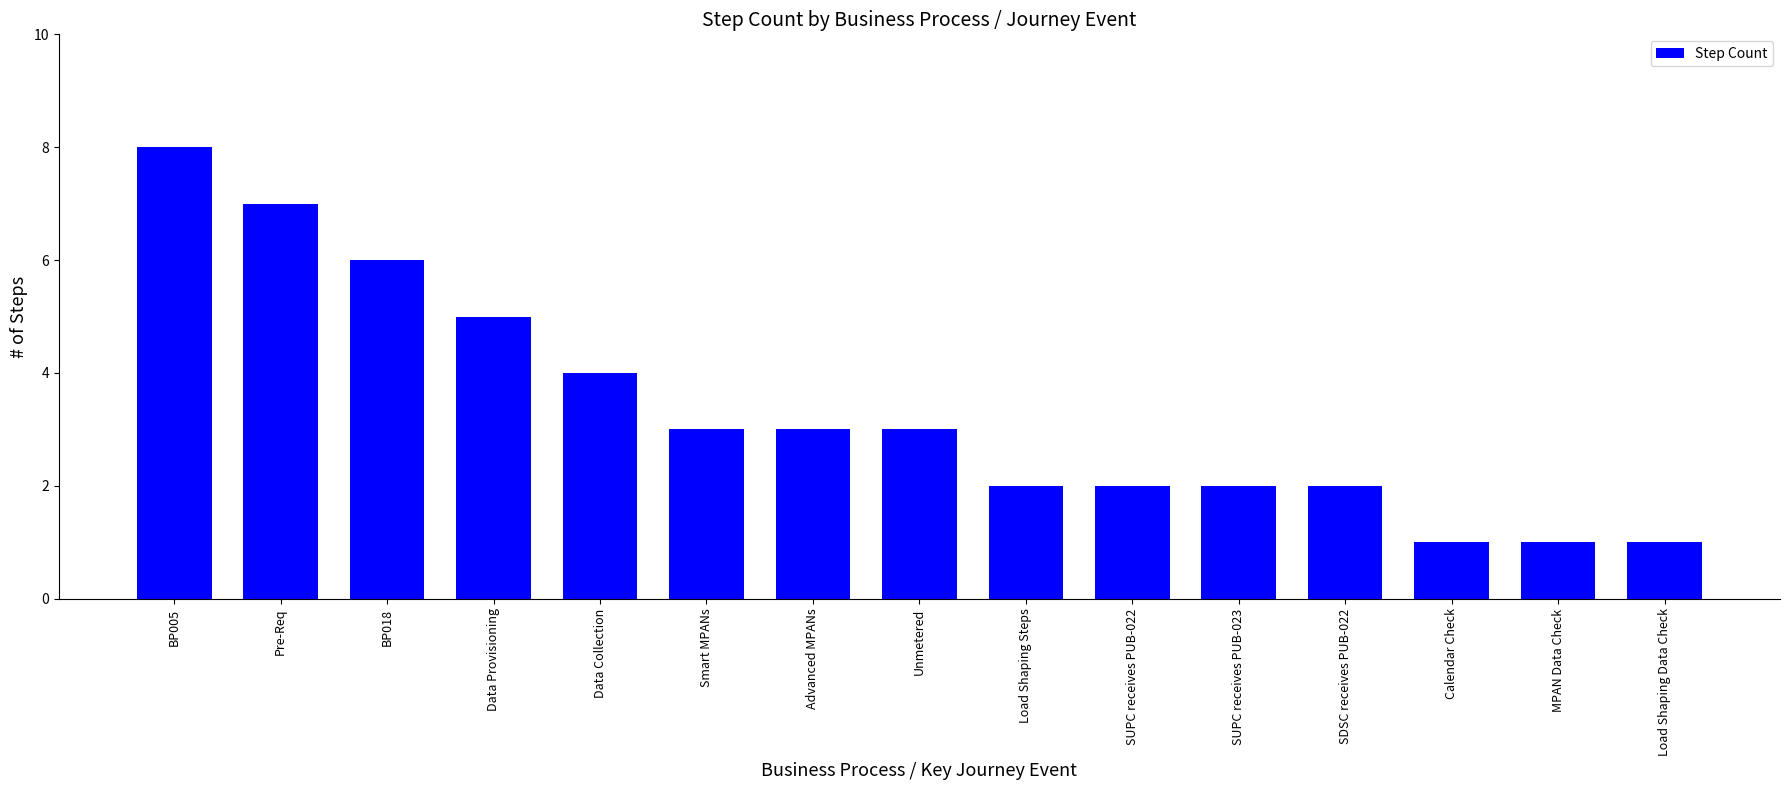

Are the bars horizontal?

No